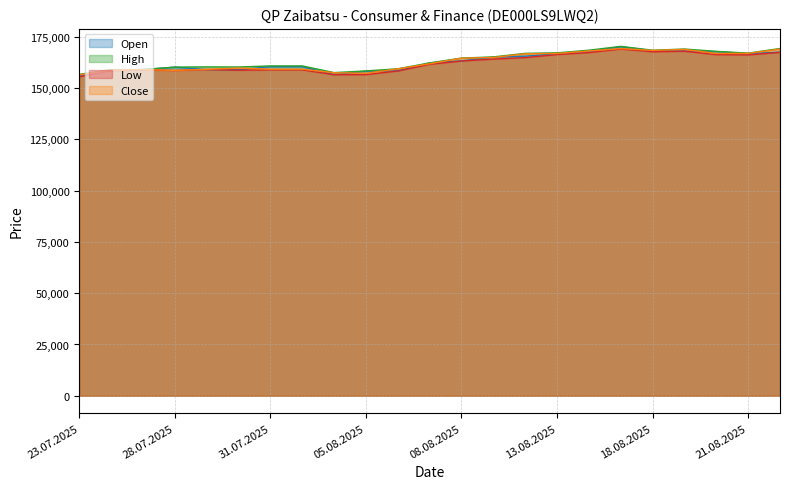

True or false: High has more than 2 interior local peaks.

True